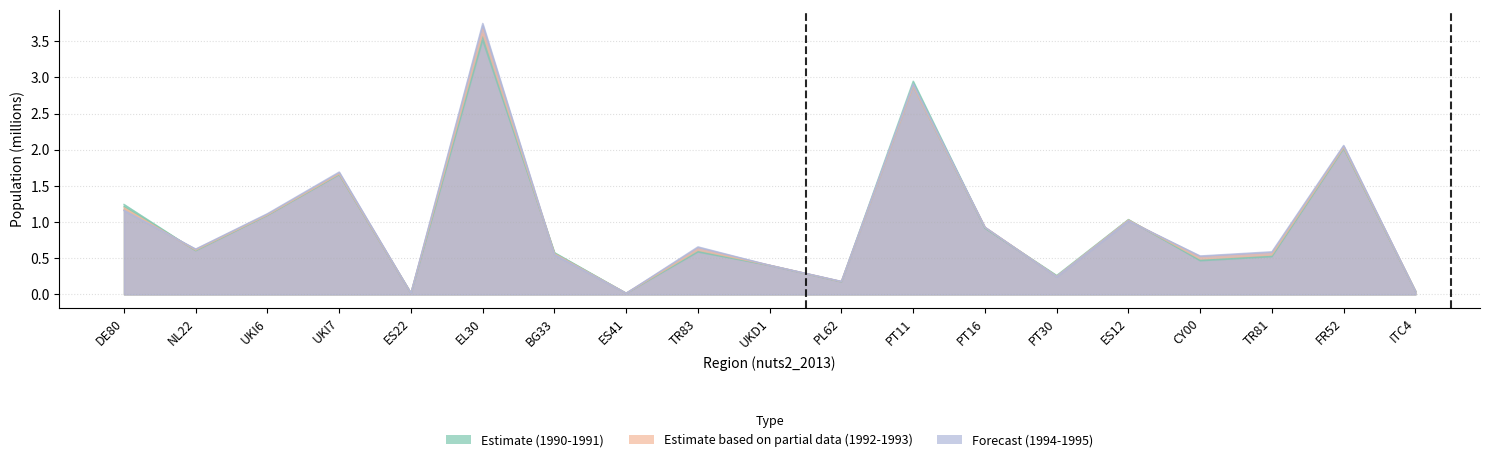

Where is the first local minimum for 1990?

NL22